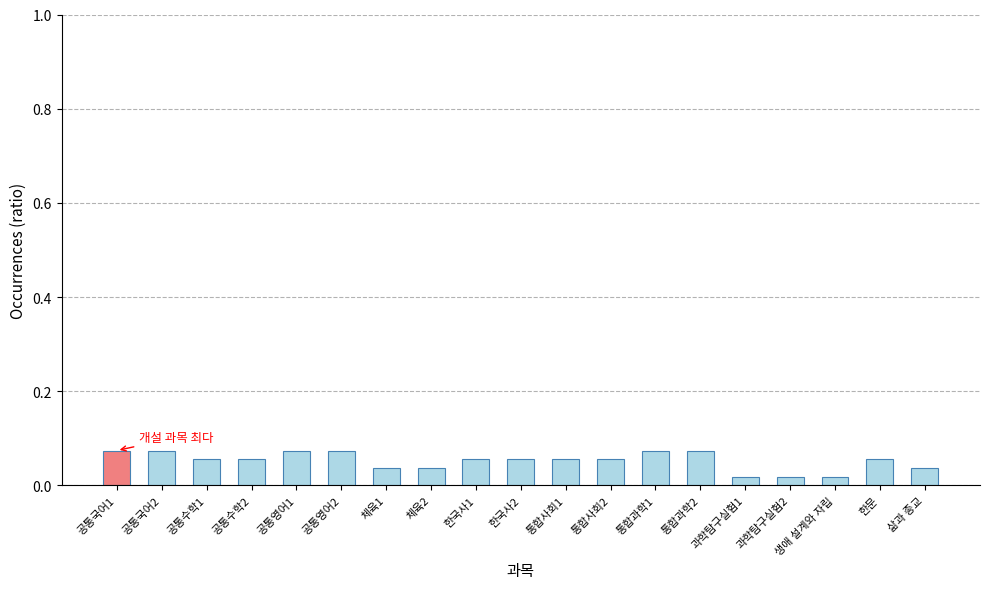

How many bars are there in total?

19